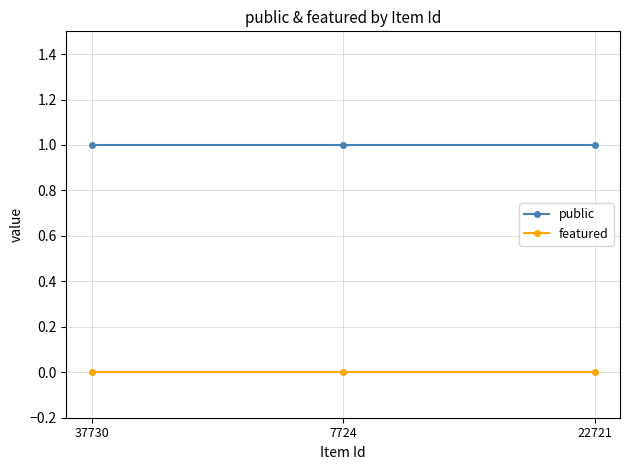

The value of public at 7724 is 1. True or false?

True